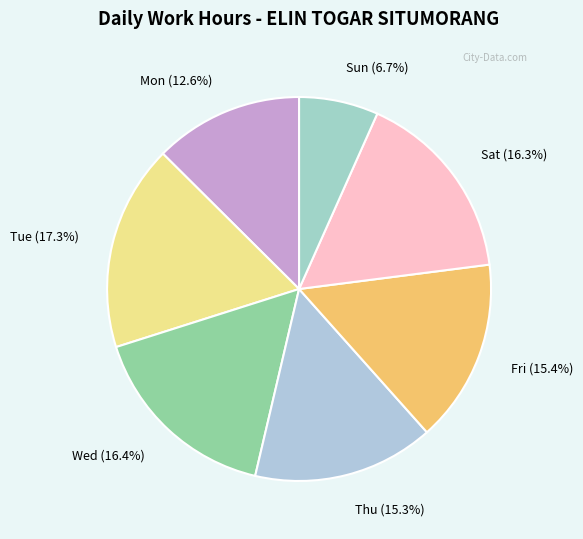

Does Thu (15.3%) represent more than half of the total?

No